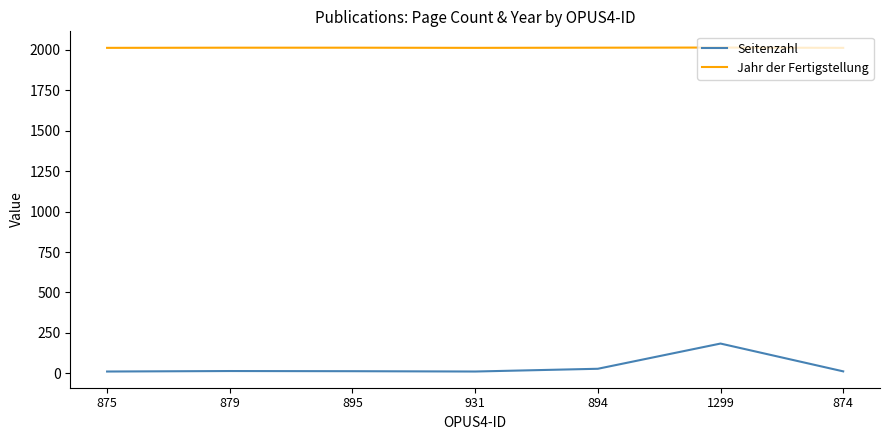

Rank the series by their maximum value, from lowest to highest.

Seitenzahl, Jahr der Fertigstellung